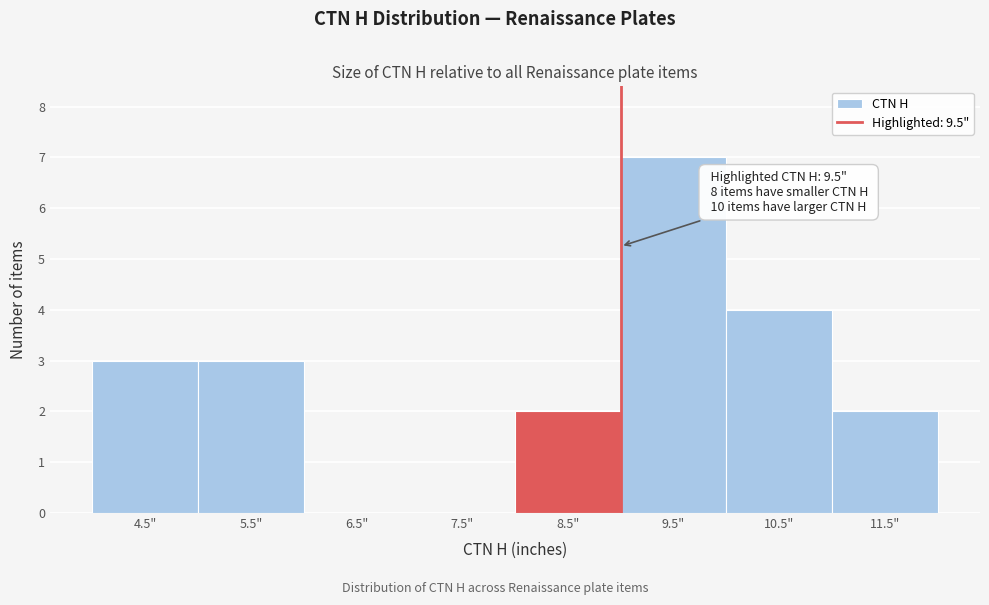

Reading left to right, what are all the values shown in this chart?

4.5"=3	5.5"=3	6.5"=0	7.5"=0	8.5"=2	9.5"=7	10.5"=4	11.5"=2